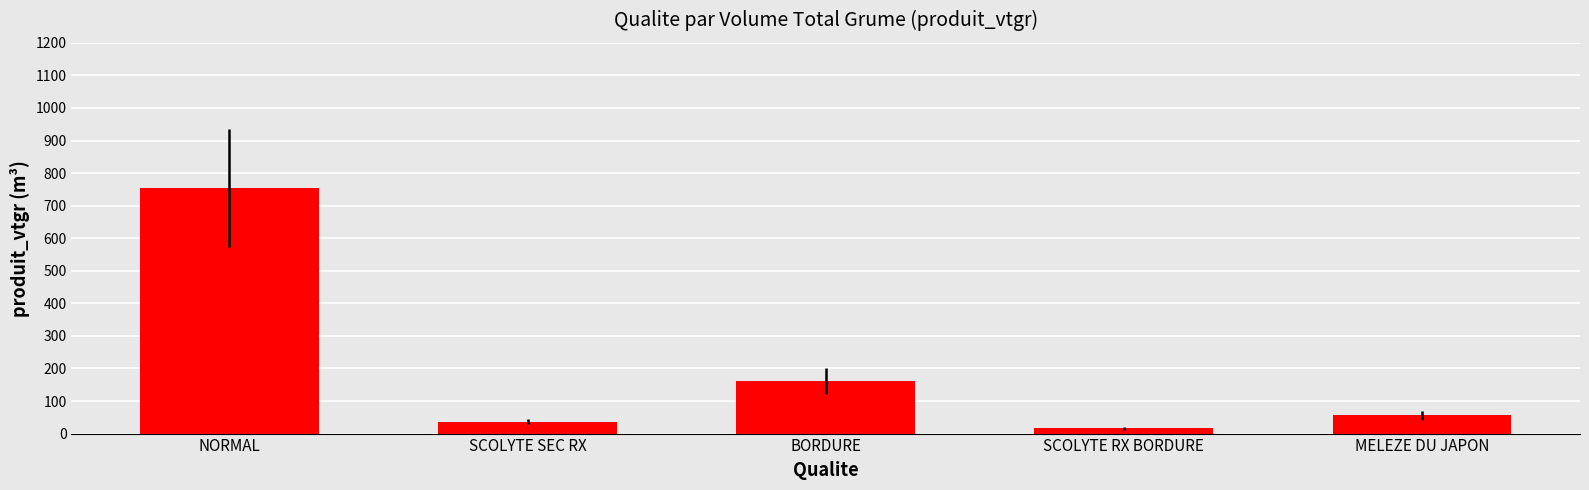

What is the sum of the values at SCOLYTE RX BORDURE and BORDURE?

179.3